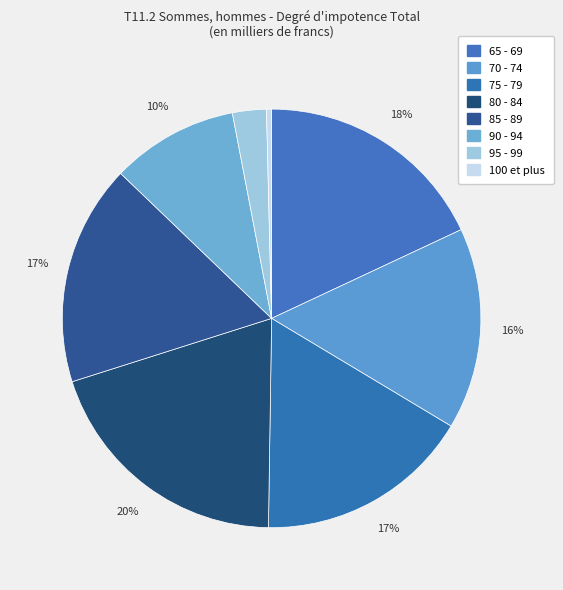

What percentage is the 65 - 69 slice, to the nearest percent?

18%